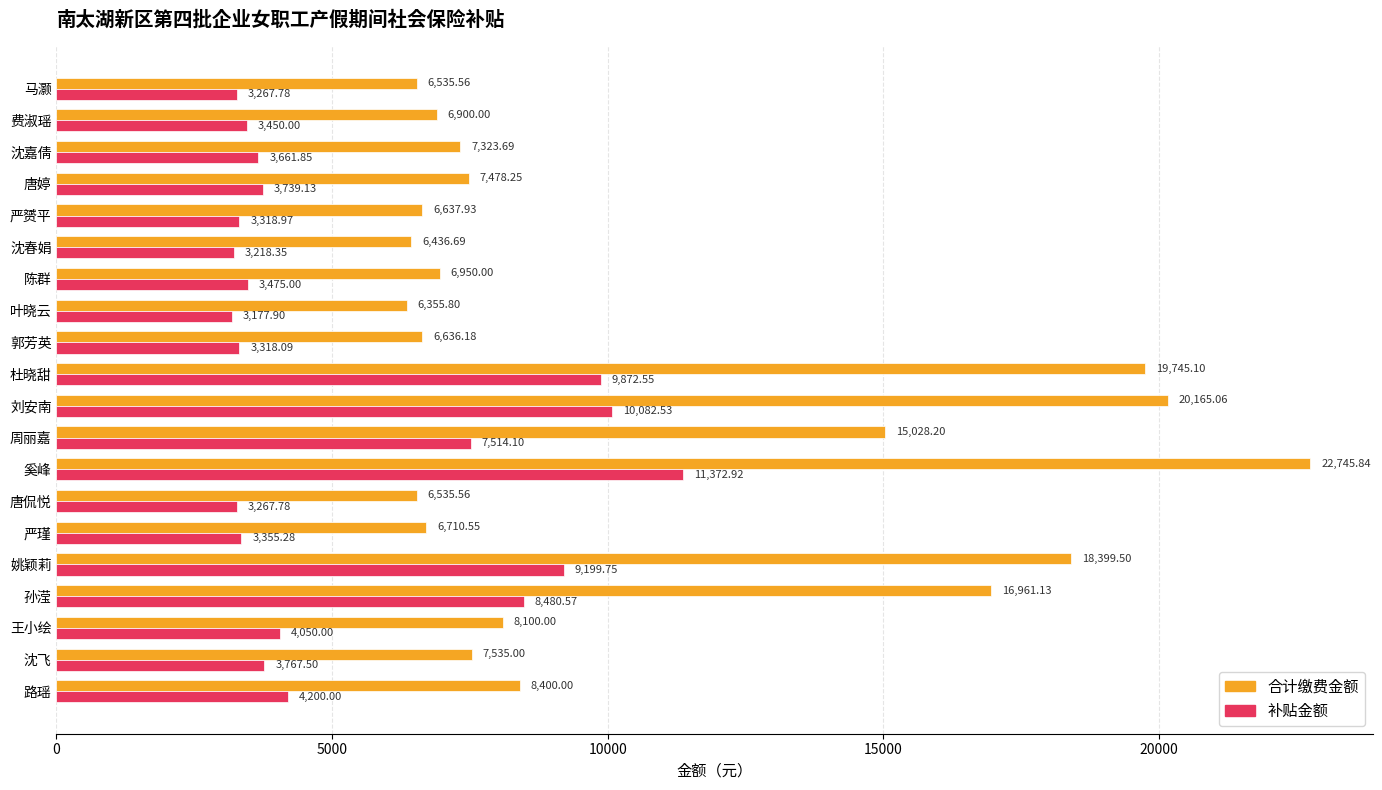

Between 唐婷 and 郭芳英, which series saw the biggest shift?

合计缴费金额